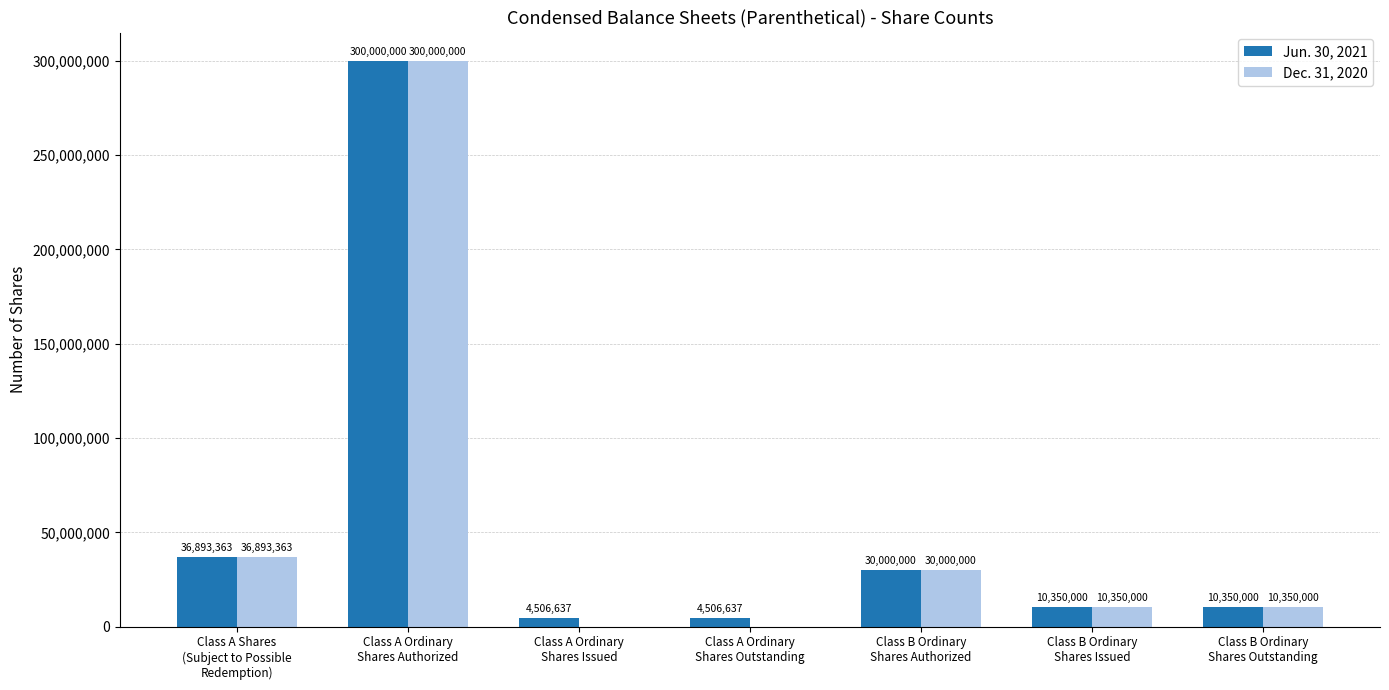

True or false: Dec. 31, 2020 has a value of -131841446 at Class A Ordinary
Shares Outstanding.

False